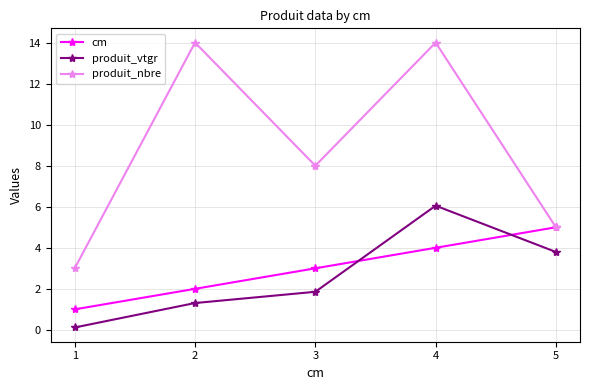

Count the number of categories in the chart.

5